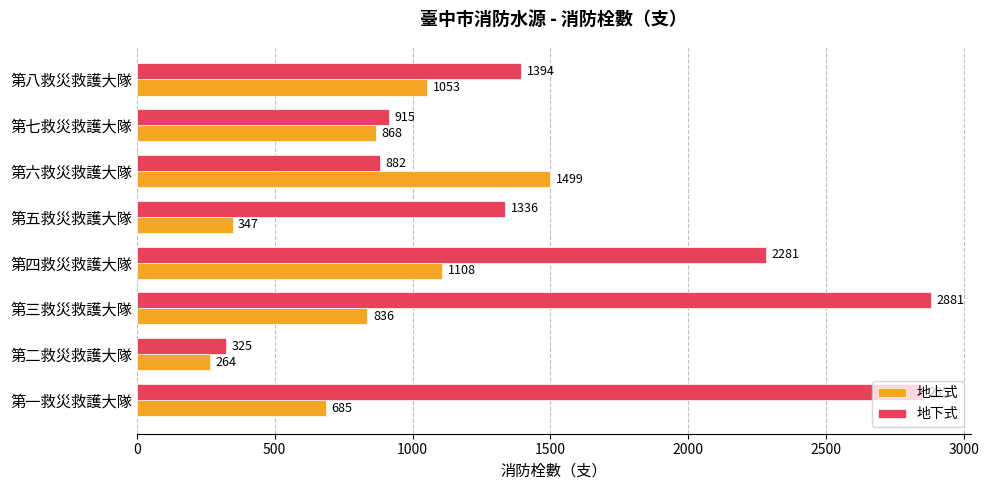

What is the spread (max minus min) of values at 第七救災救護大隊?

47